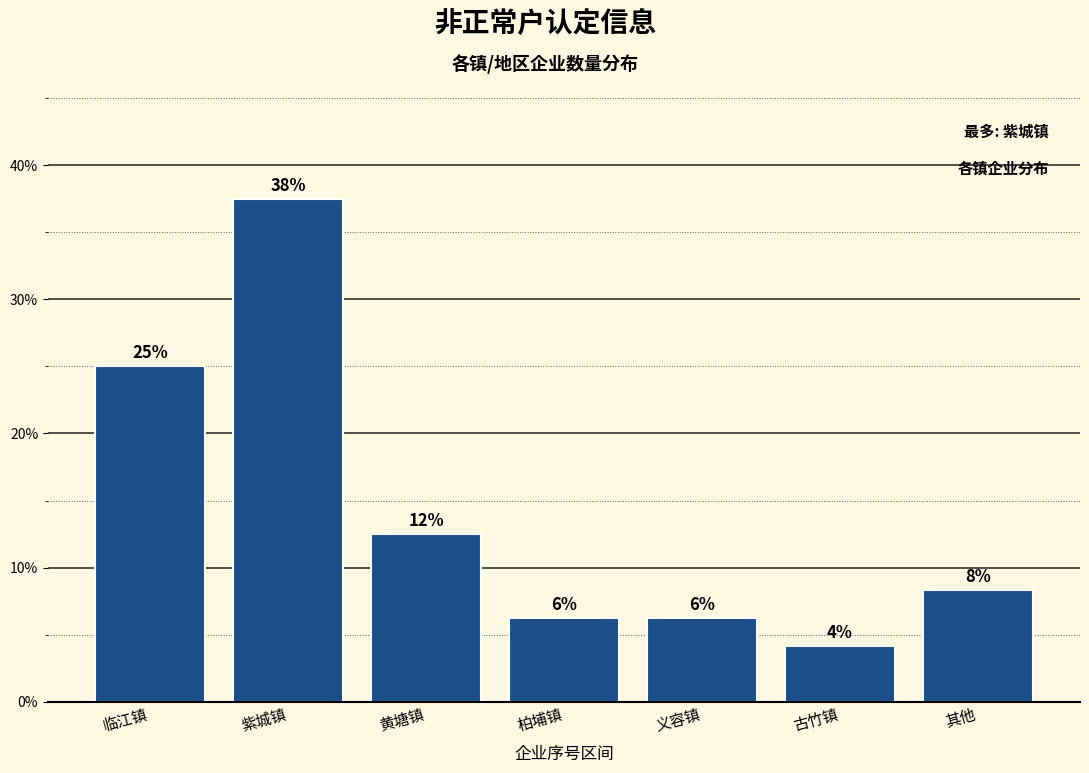

Are the bars horizontal?

No